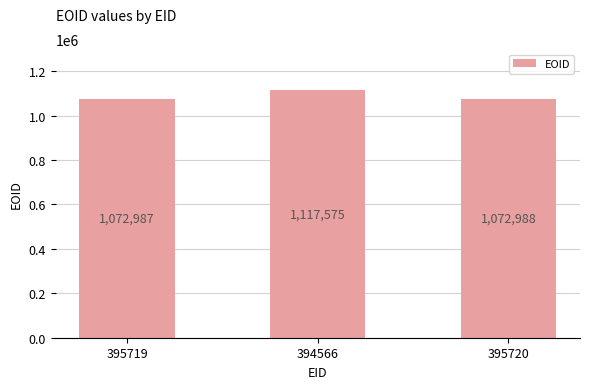

What position from the left is 395719?

1